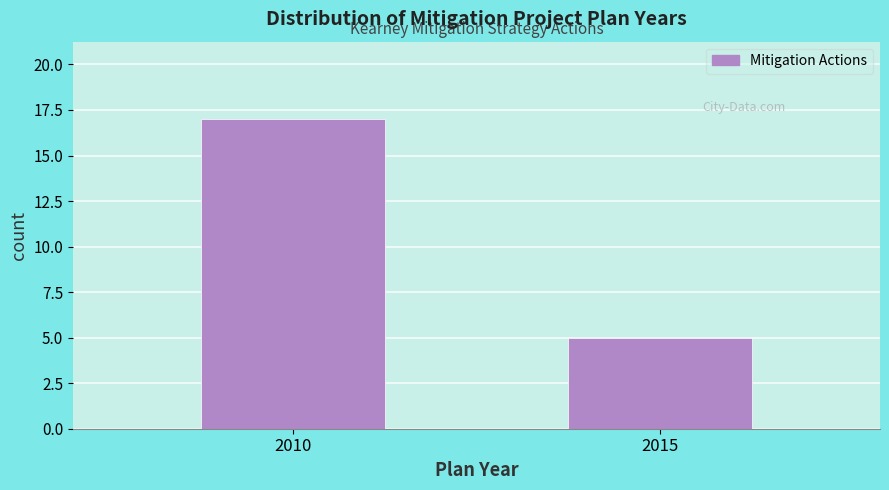

Reading left to right, what are all the values shown in this chart?

17	5